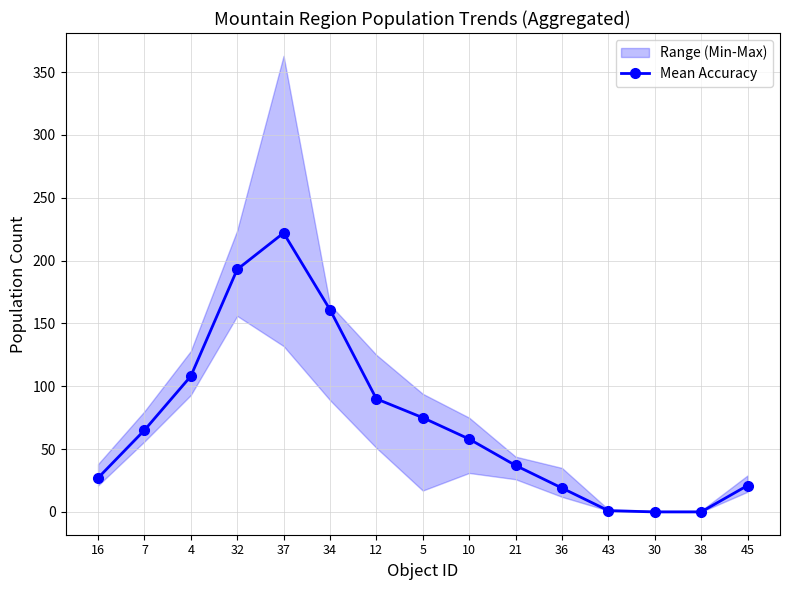

Between 7 and 45, which is larger?

7